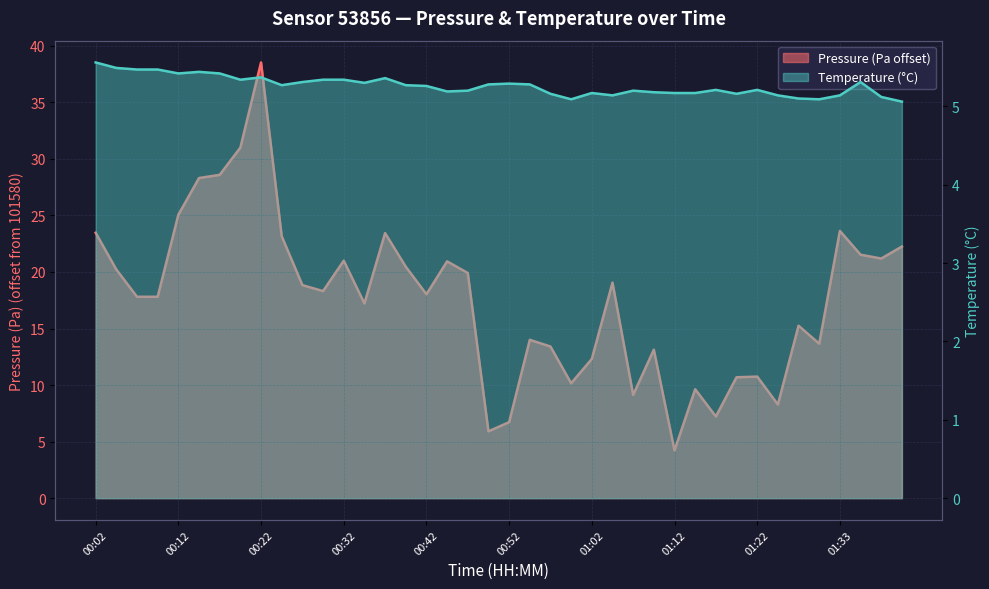

How many lines are shown in the chart?

2